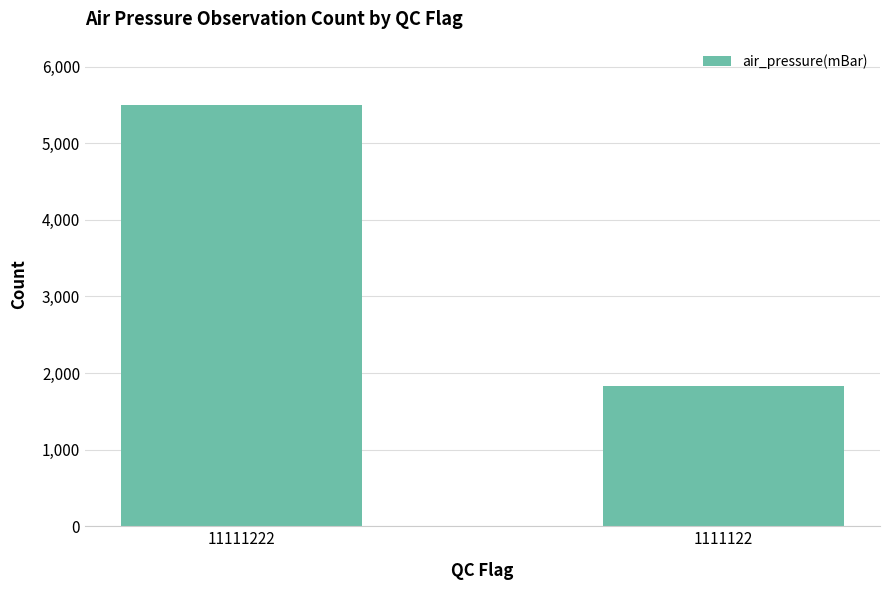

What is the change in value from 11111222 to 1111122?

-3672